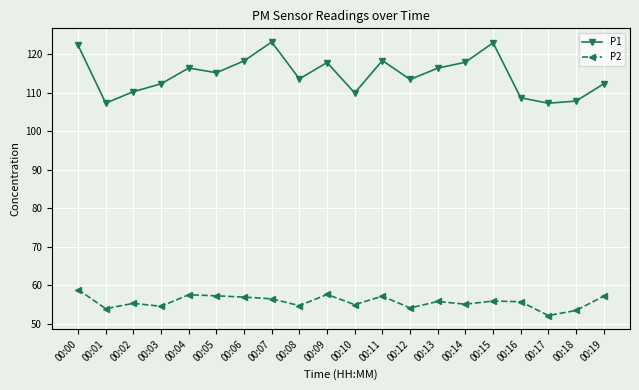

True or false: P1 has a value of 116.3 at 00:04.

True